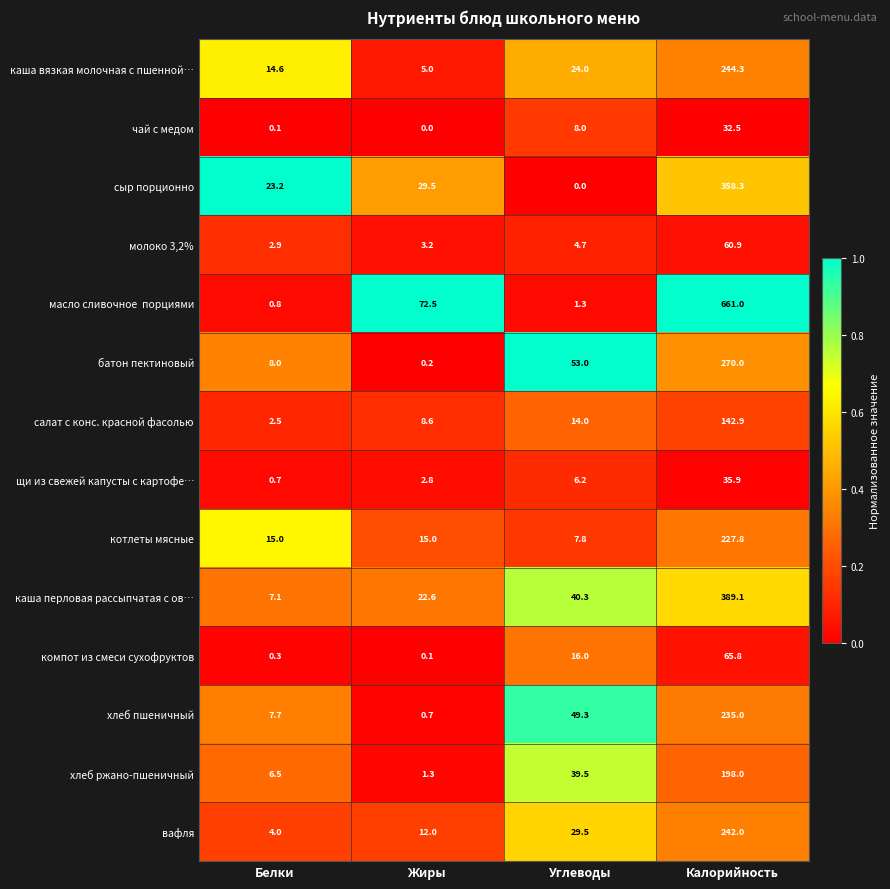

What is the difference between the highest and lowest values at Белки?

23.1